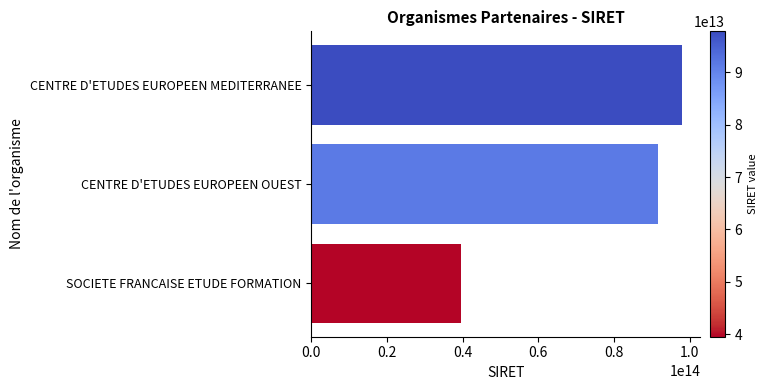

What is the change in value from CENTRE D'ETUDES EUROPEEN MEDITERRANEE to CENTRE D'ETUDES EUROPEEN OUEST?

-6368118099997